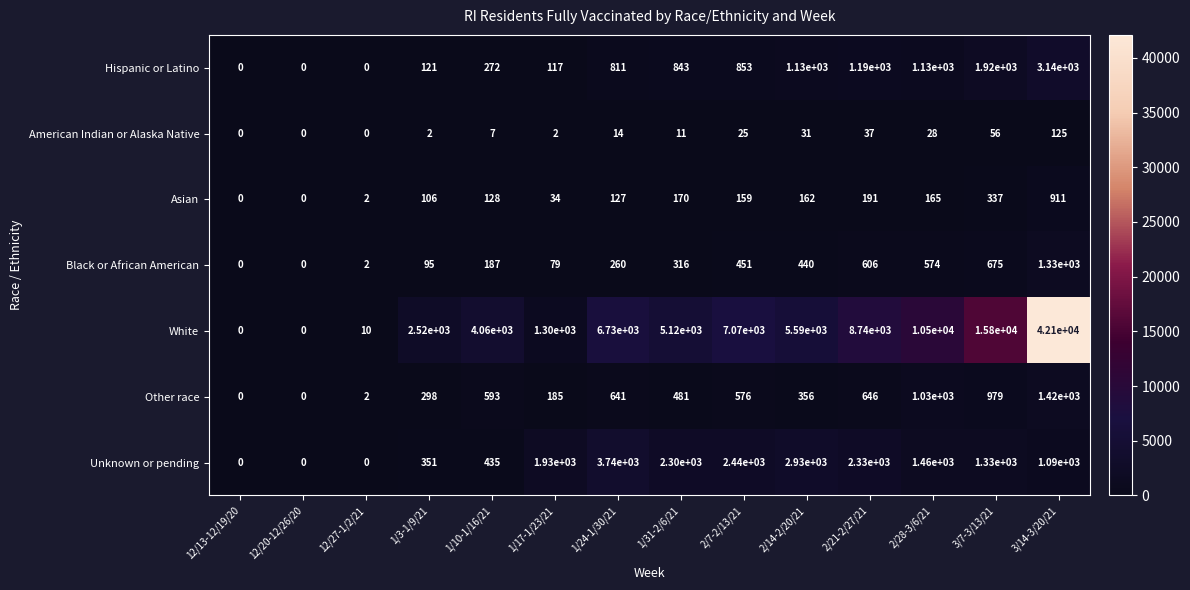

The Black or African American series shows -455 at 12/13-12/19/20. True or false?

False